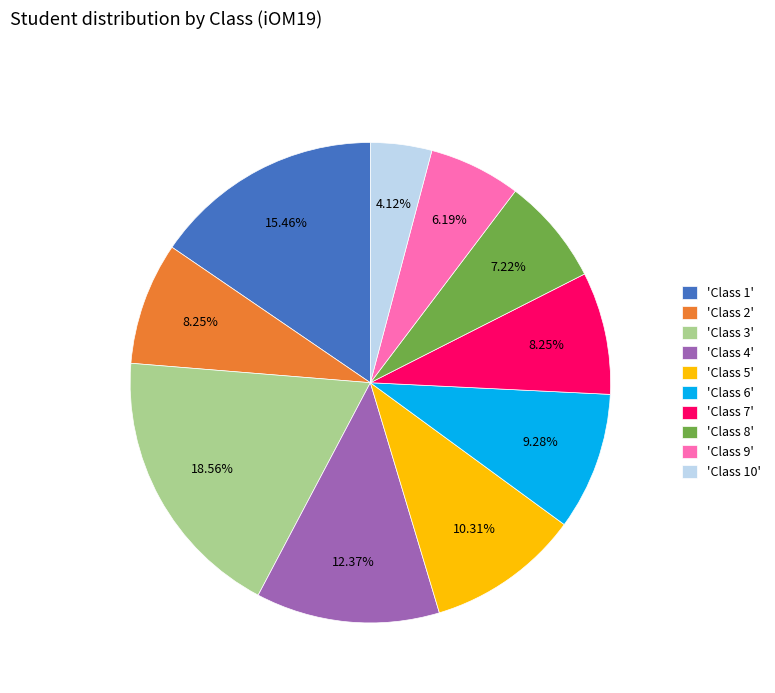

Does 'Class 8' represent more than half of the total?

No